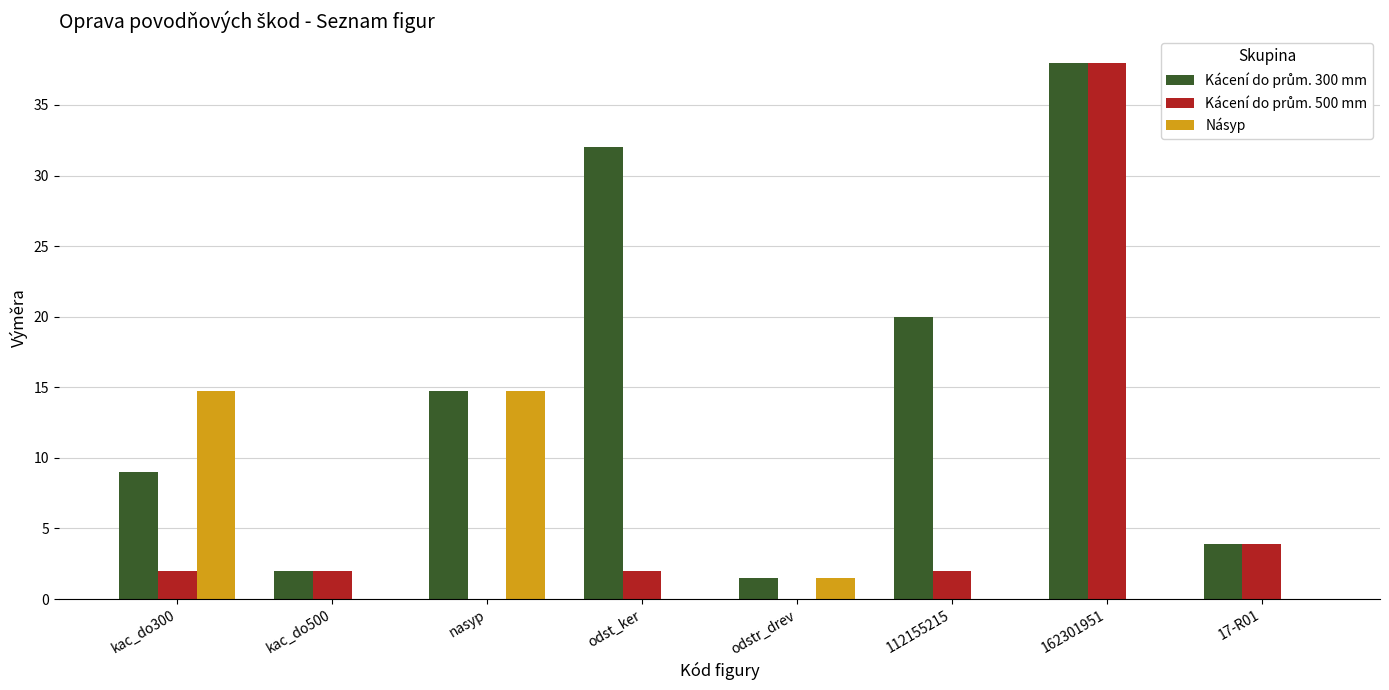

Is it true that Násyp equals 9.7 at nasyp?

False